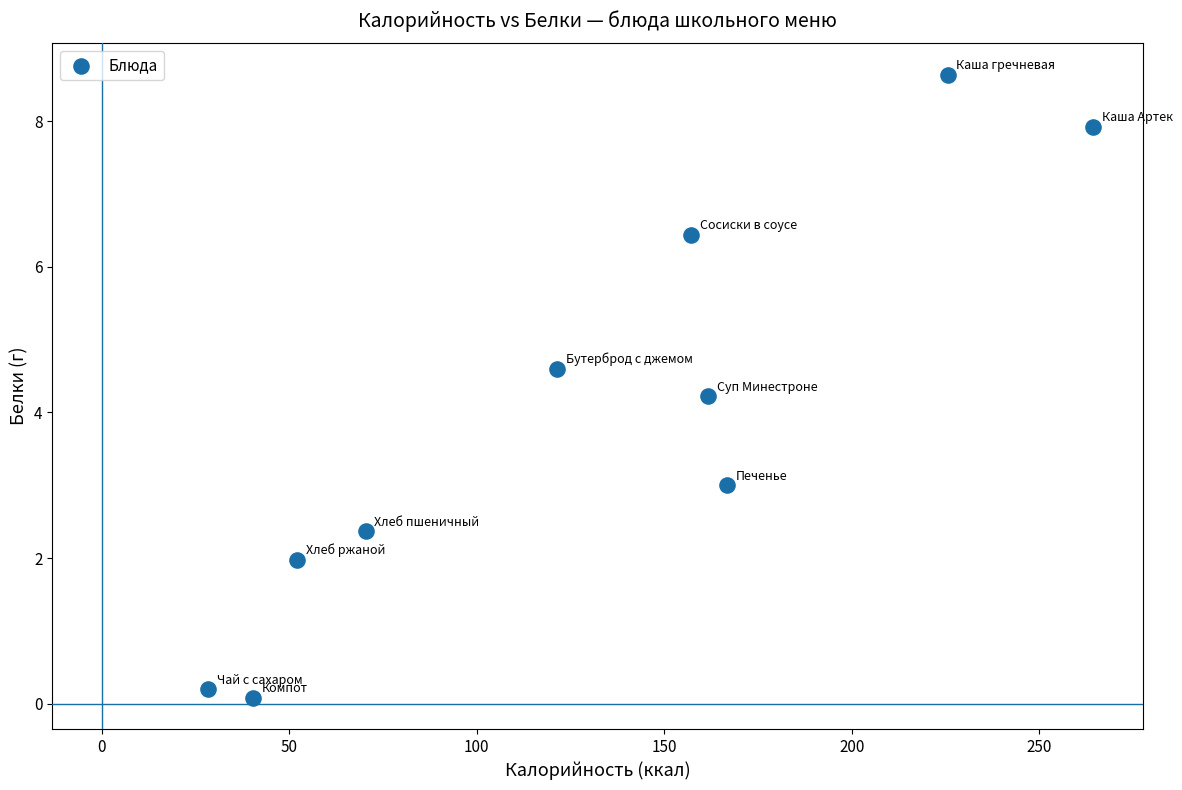

What Y value in the scatter plot is closest to 4?

4.2